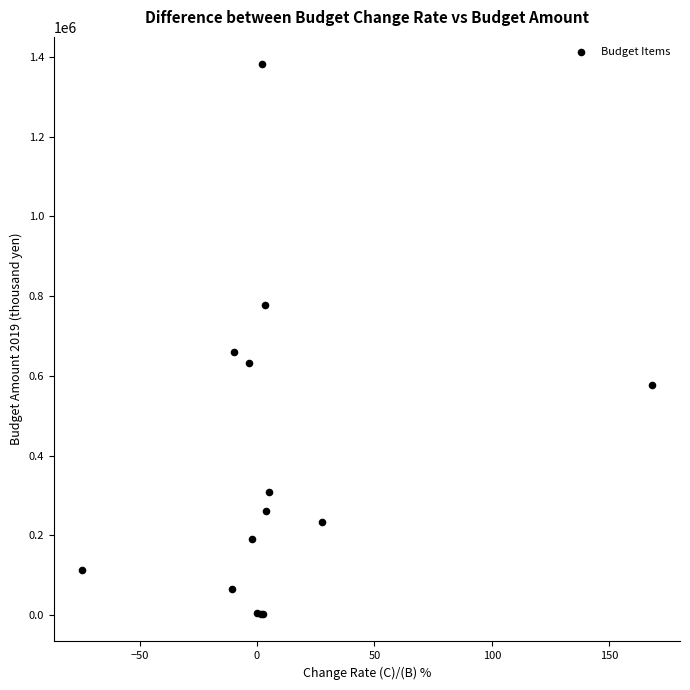

What Y value in the scatter plot is closest to 692121?

659727